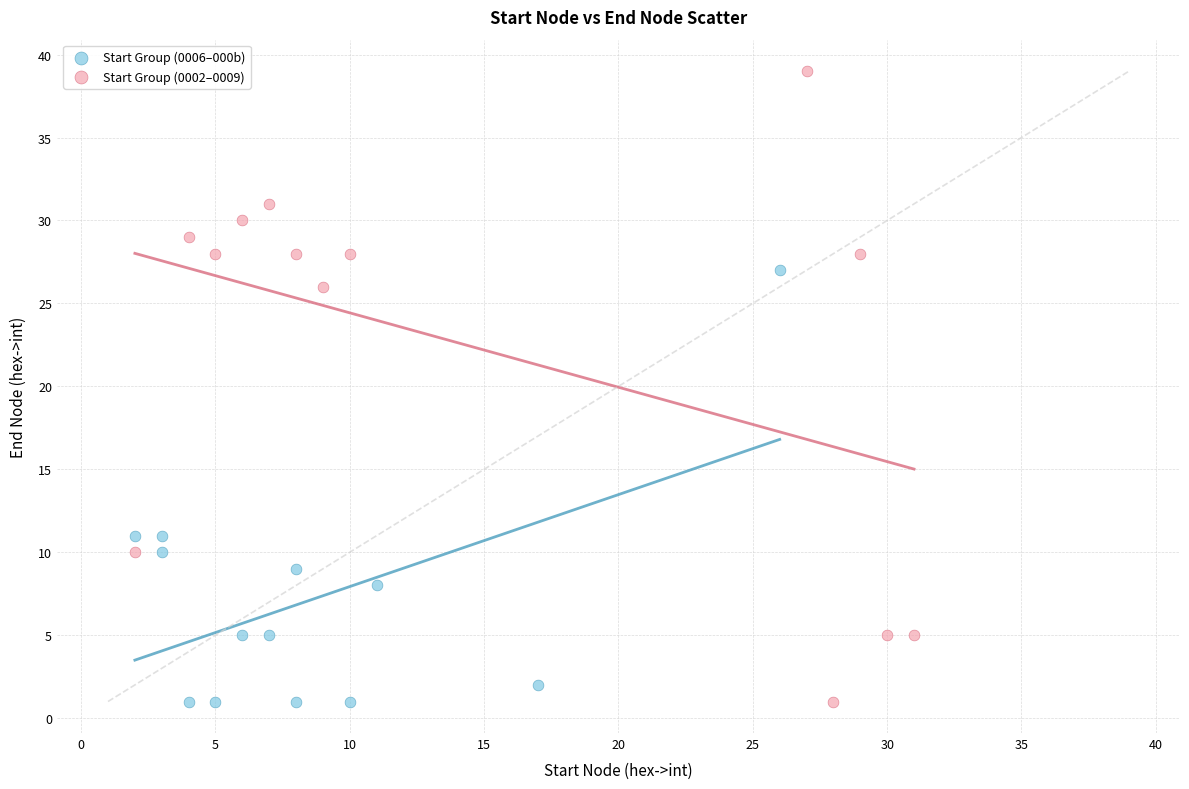

Which series has the widest spread of Y values?

Start Group (0002–0009)